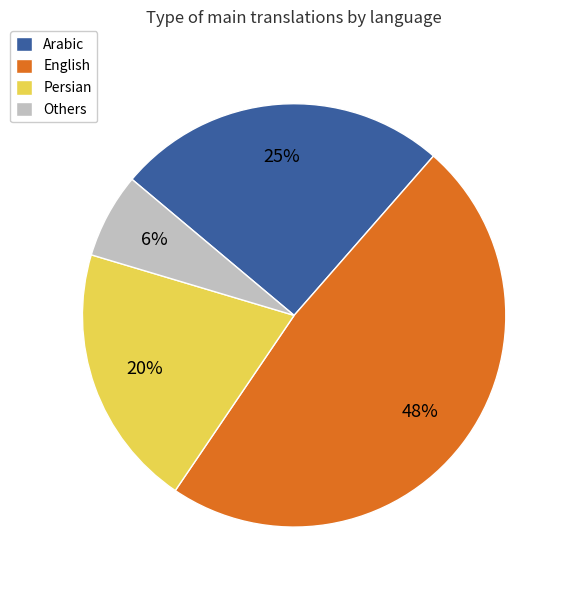

To the nearest percent, what is the average slice percentage?

25%